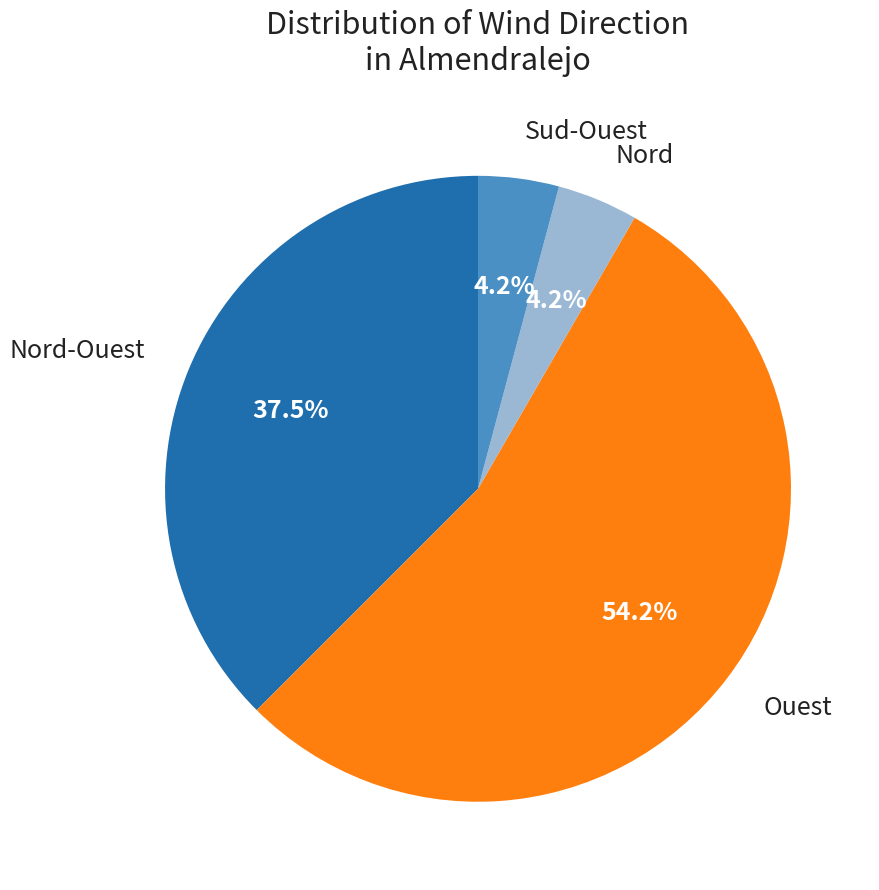

Do Ouest and Nord-Ouest together represent more than half of the pie?

Yes